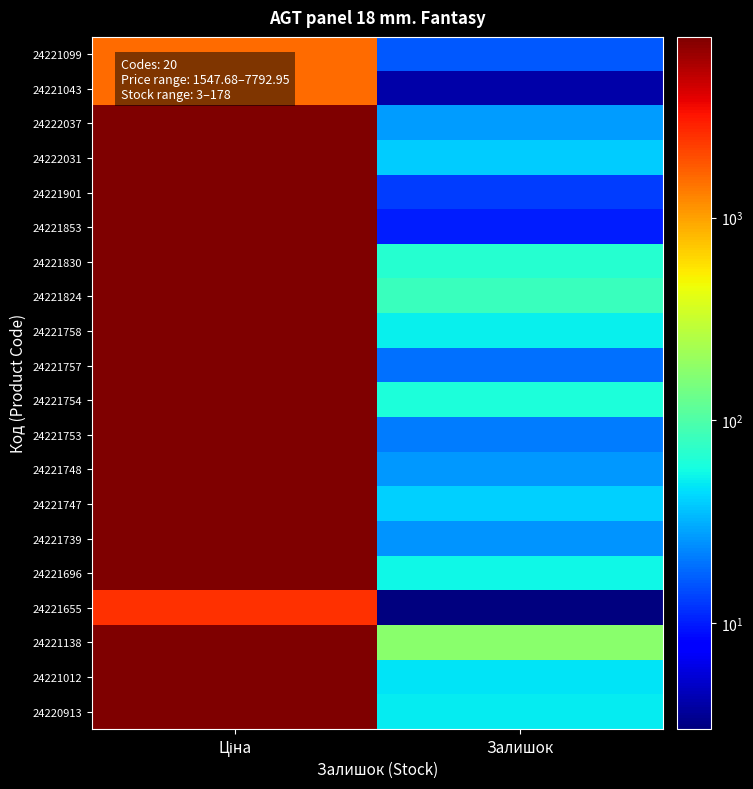

Count the number of data series in this chart.

20